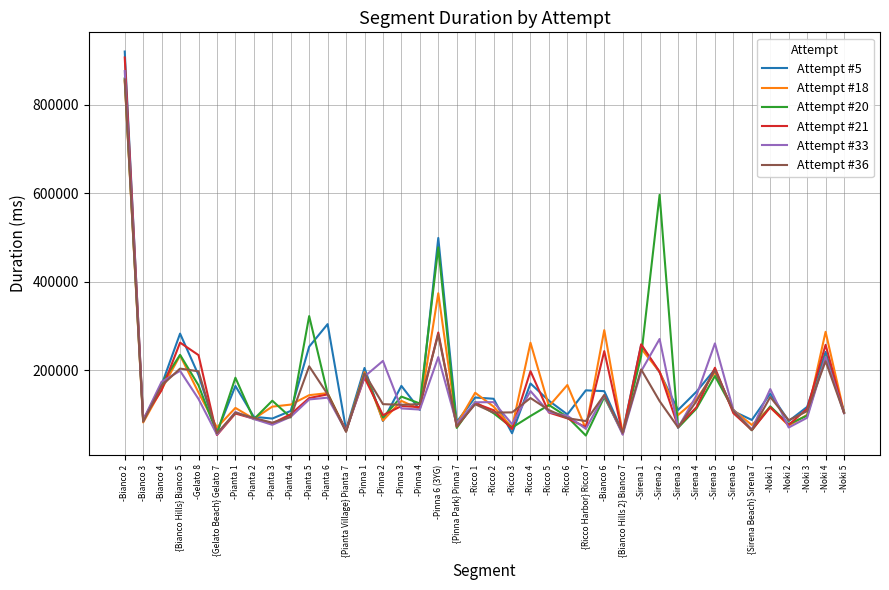

In Attempt #21, how many points are lower than both neighbors (excluding endpoints)?

13